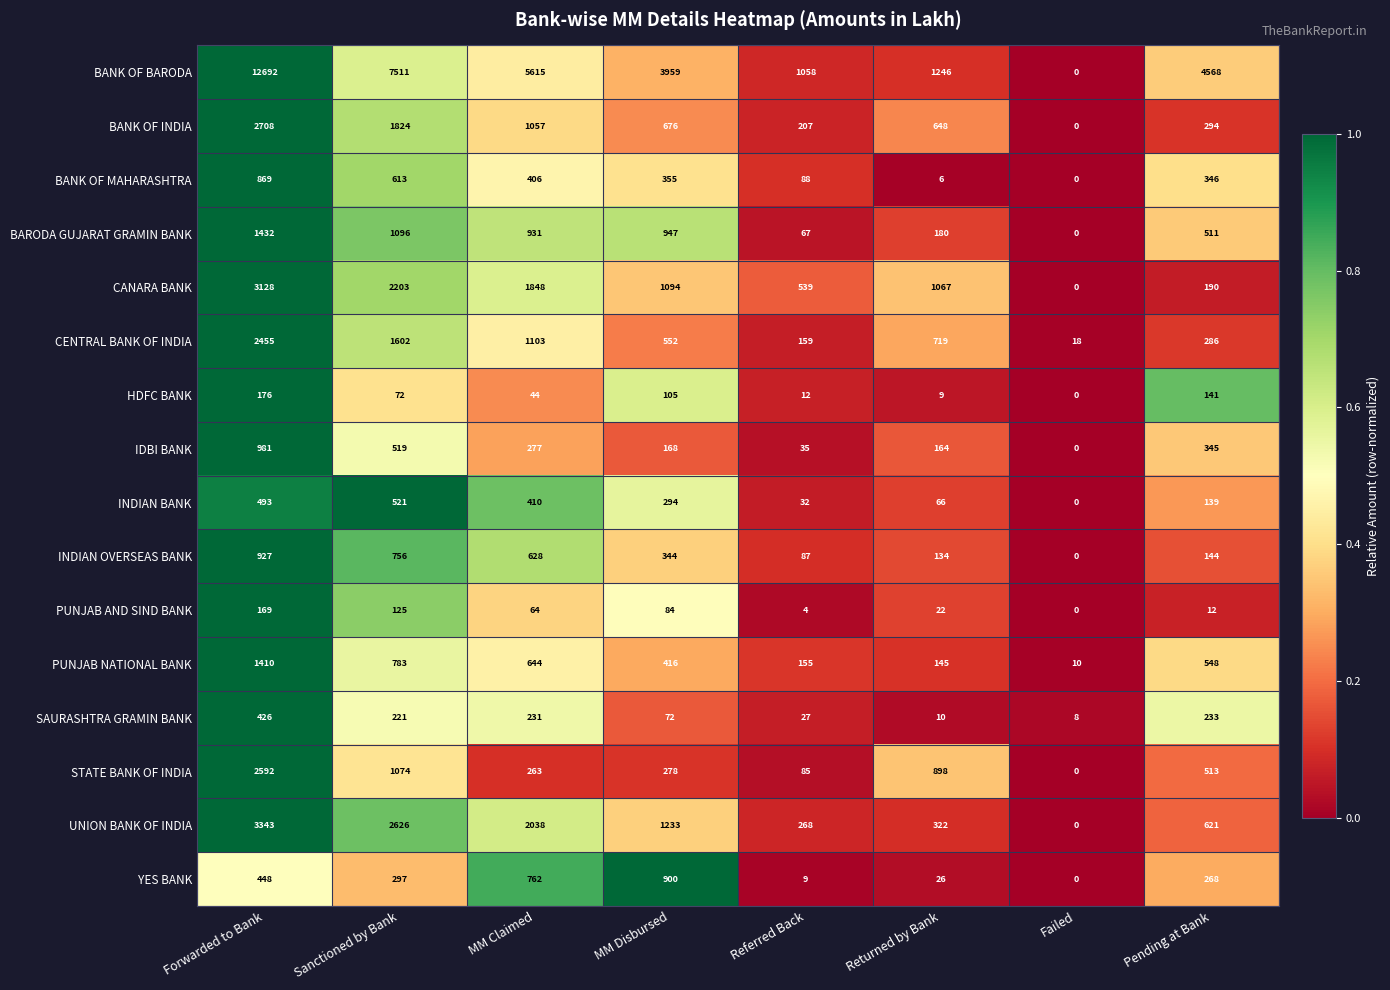

What is the total value across all series at MM Claimed?

16321